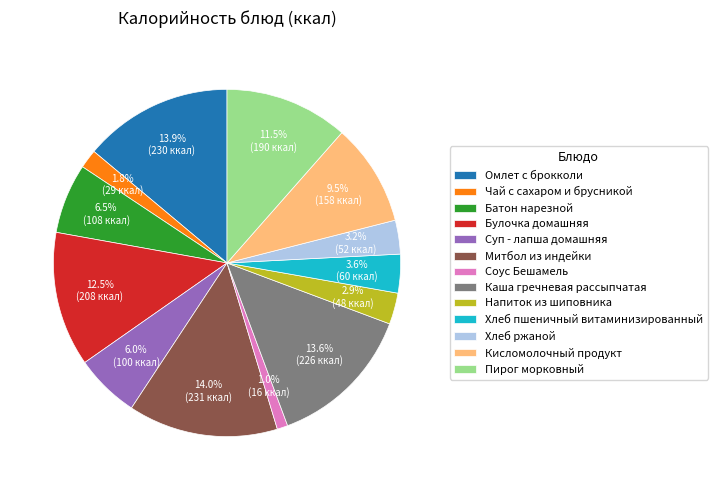

How many slices are in this pie chart?

13